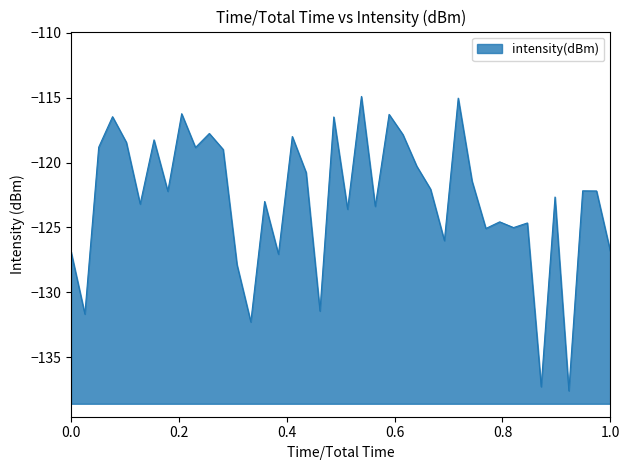

What is the difference between the maximum and minimum values?

22.7